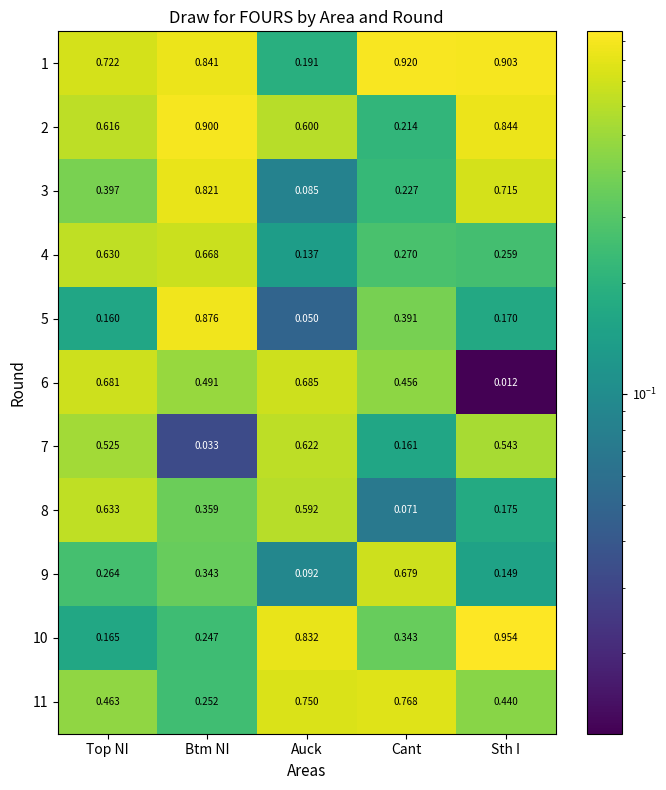

At which label is 3 closest to 0?

Auck